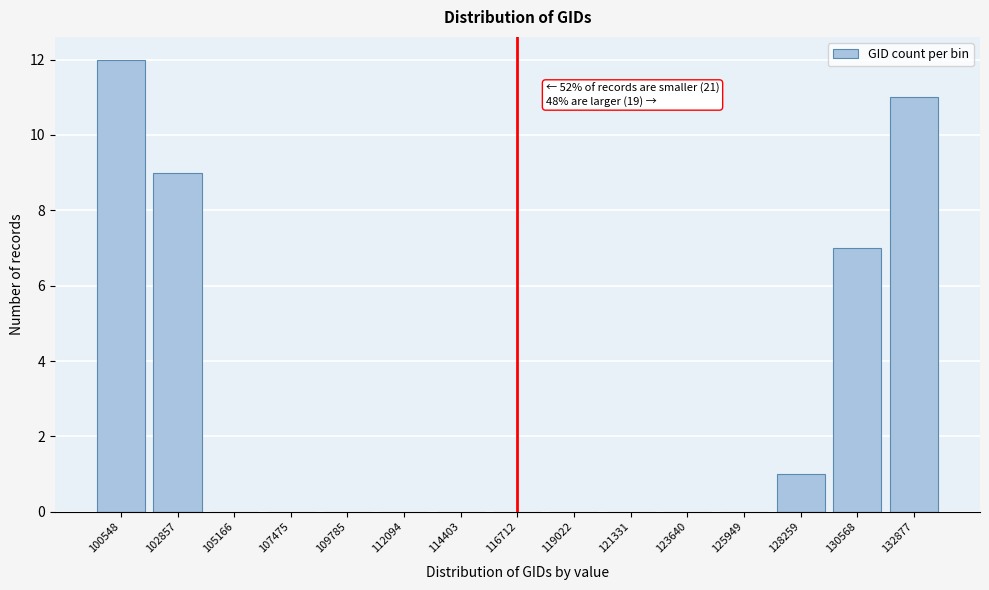

Reading right to left, transcribe all the data shown in this chart.

132877=11	130568=7	128259=1	125949=0	123640=0	121331=0	119022=0	116712=0	114403=0	112094=0	109785=0	107475=0	105166=0	102857=9	100548=12